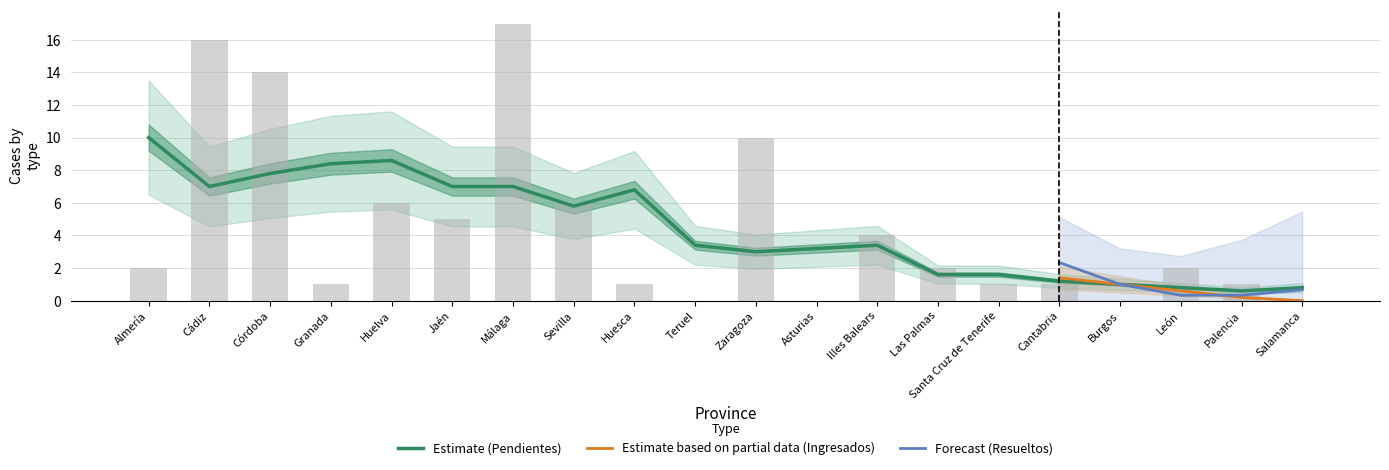

Is it true that Ingresados equals 0 at Granada?

True